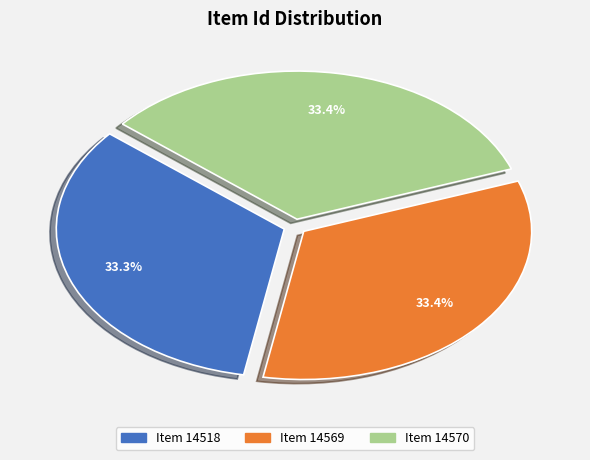

To the nearest percent, what is the combined percentage of Item 14518 and Item 14569?

67%